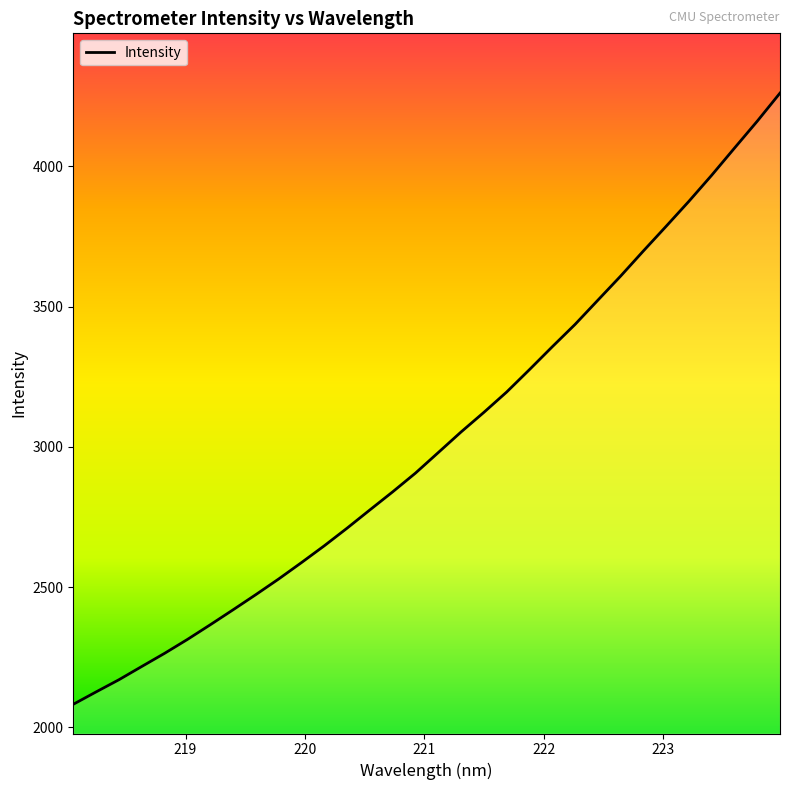

What is the smallest value displayed?

2082.1